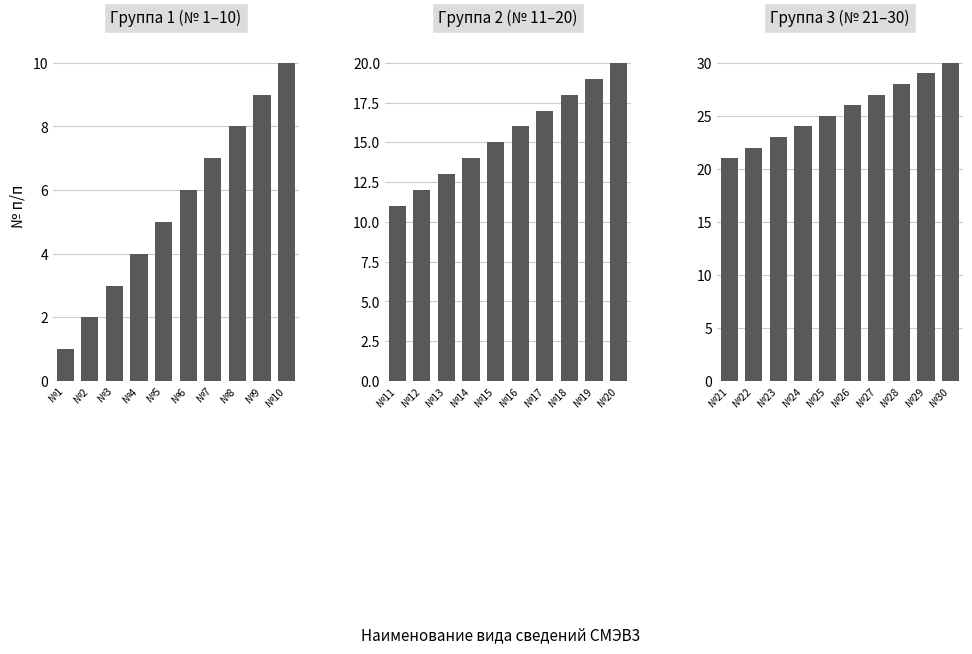

Is it true that Группа 3 (№ 21–30) equals 43 at №30?

False